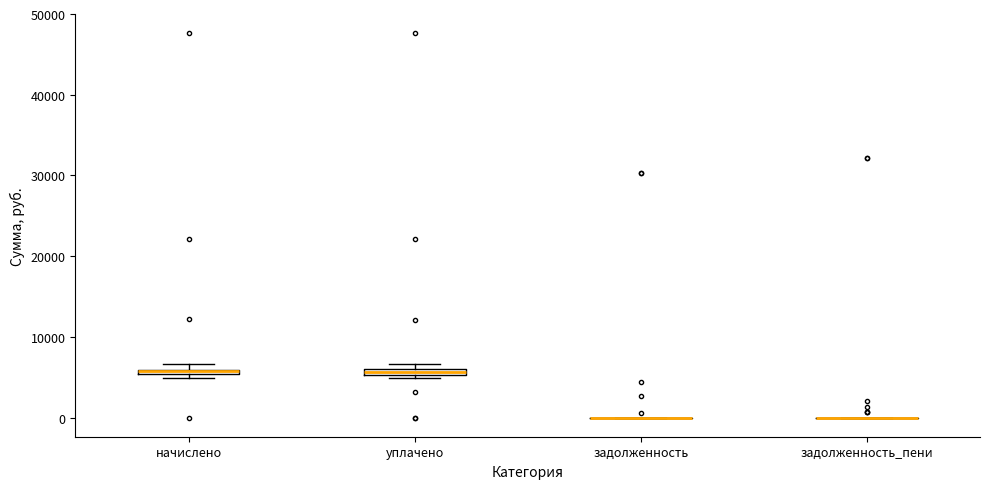

Where is the lower edge of the box for уплачено on the y-axis? The values are not printed on the chart, so give them approximately, as read against the axis.

5000